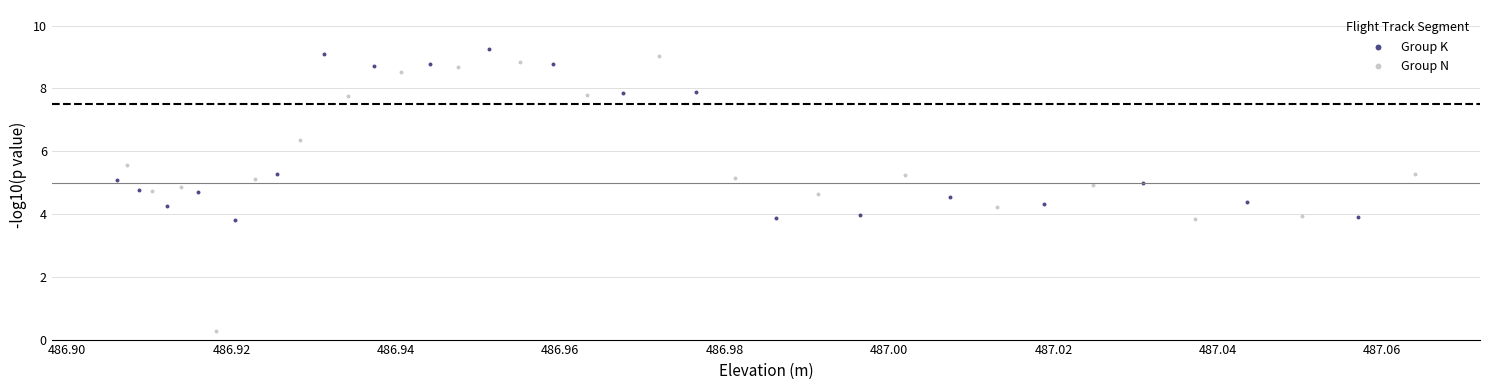

Which series has the largest Y range (max minus min)?

Group N